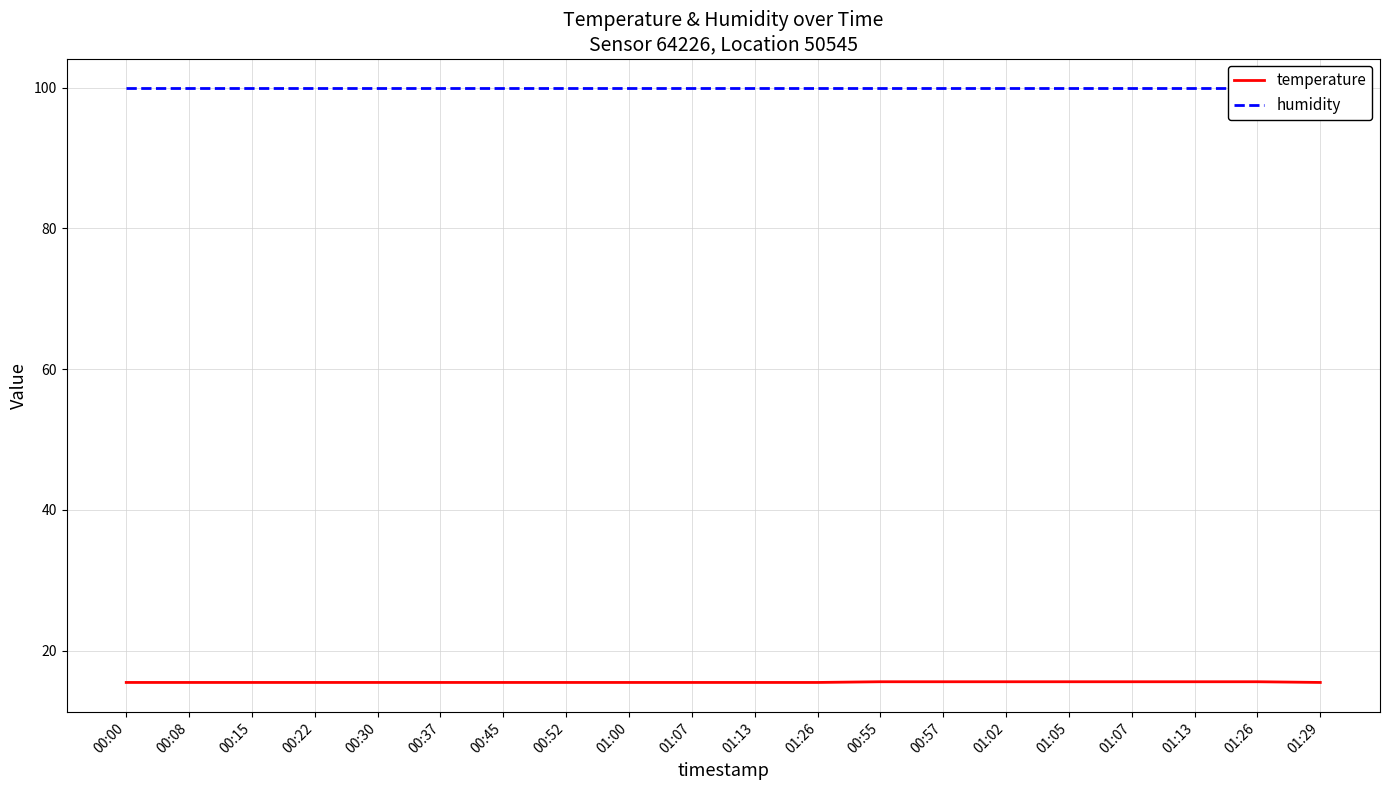

True or false: humidity has a value of 163.3 at 01:02.

False